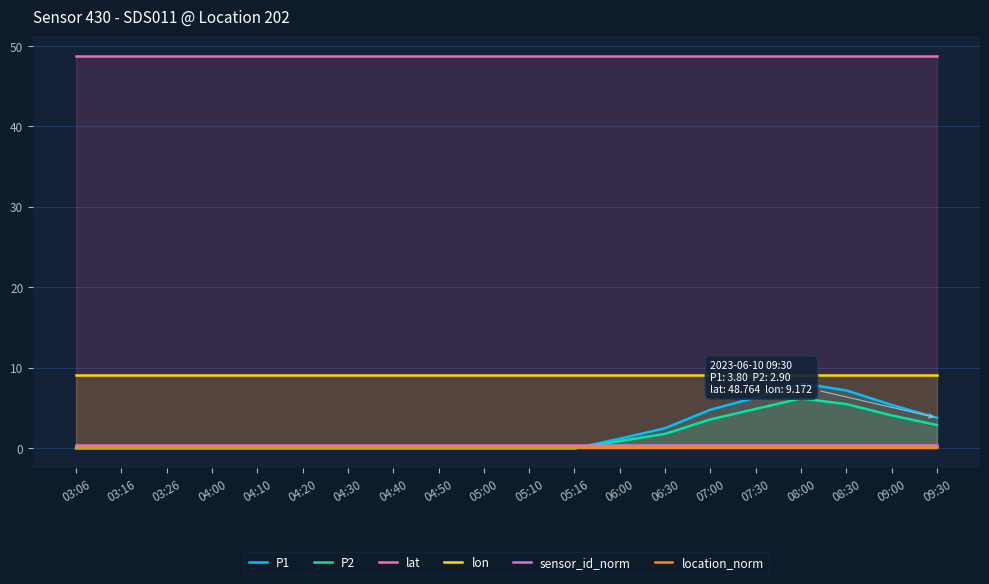

What is the sum of the lat values at 03:06 and 05:10?

97.5